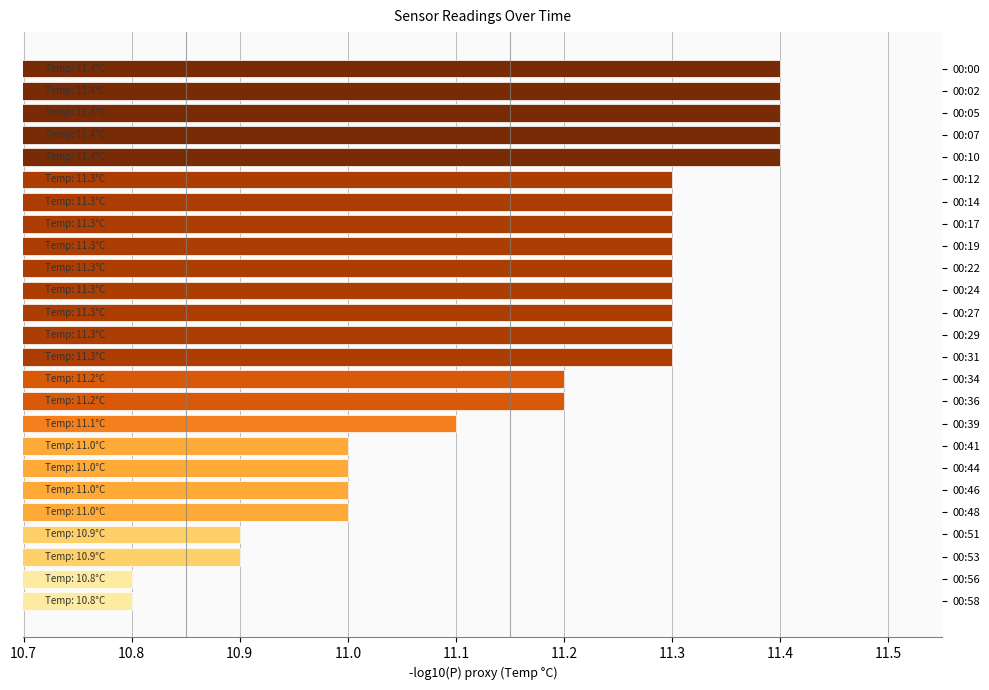

How many values are between 11 and 12?

21